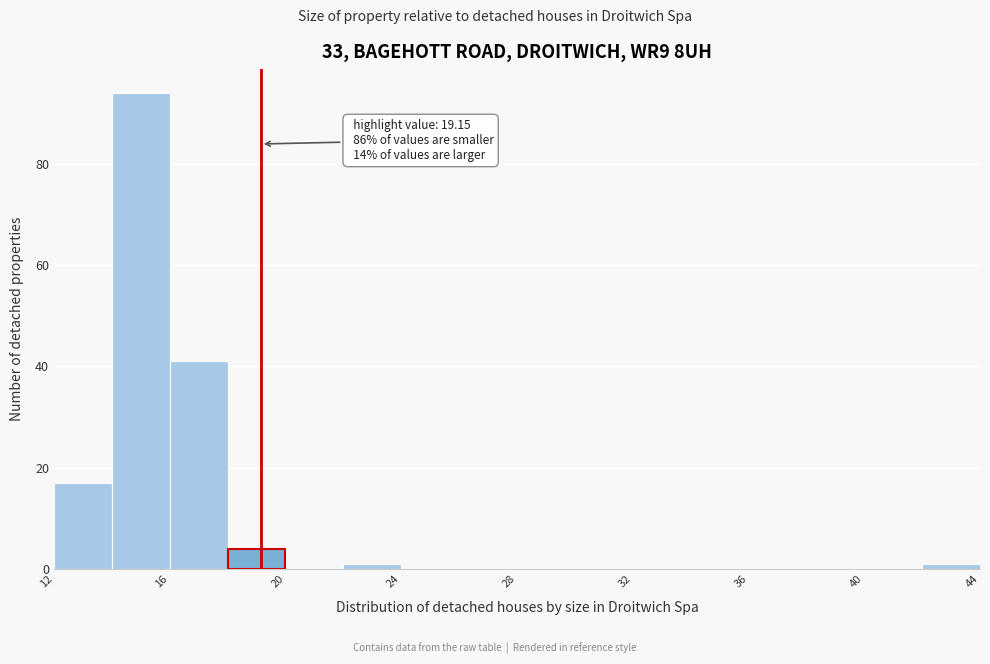

Which range on the x-axis has the tallest bar?

14 to 16